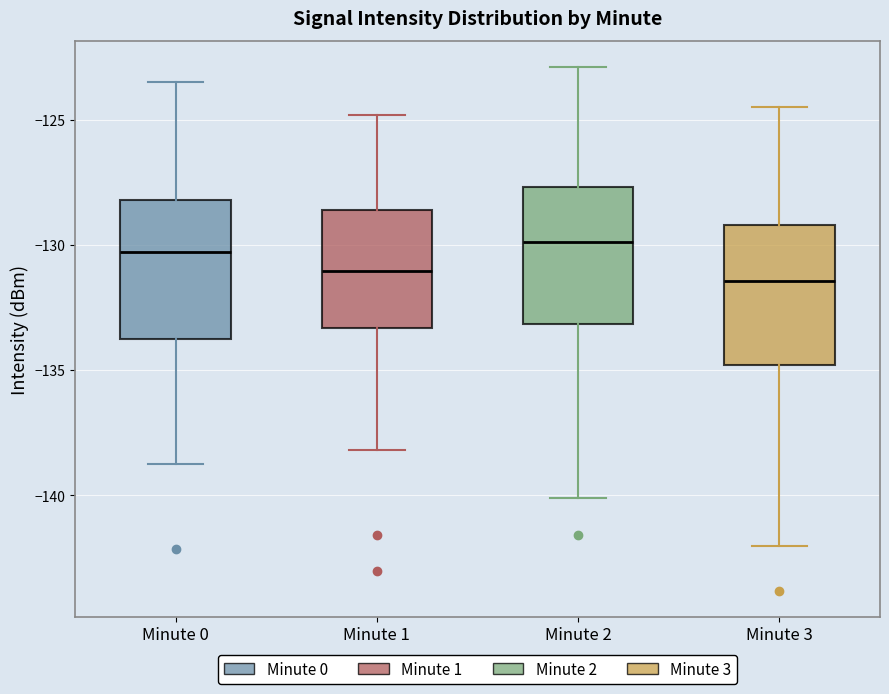

Reading left to right, read every box against the y-axis: the position of its median line, the range the box covers, and the ends of its whiskers. The values are not printed on the chart, so give them approximately, as read against the axis.

Minute 0: median -130.5, box -133.5 to -128.0, whiskers -138.5 to -123.5
Minute 1: median -131.0, box -133.5 to -128.5, whiskers -138.0 to -125.0
Minute 2: median -130.0, box -133.0 to -127.5, whiskers -140.0 to -123.0
Minute 3: median -131.5, box -135.0 to -129.0, whiskers -142.0 to -124.5